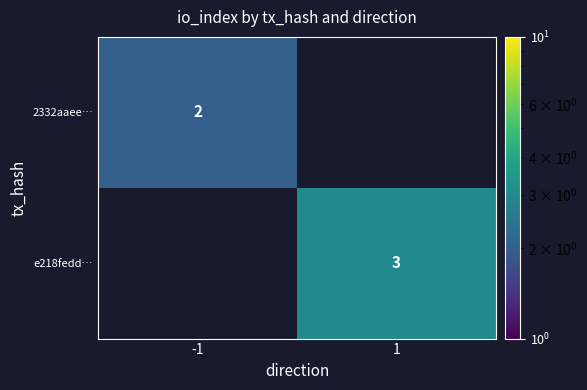

The value of e218fedd… at 1 is 2. True or false?

False